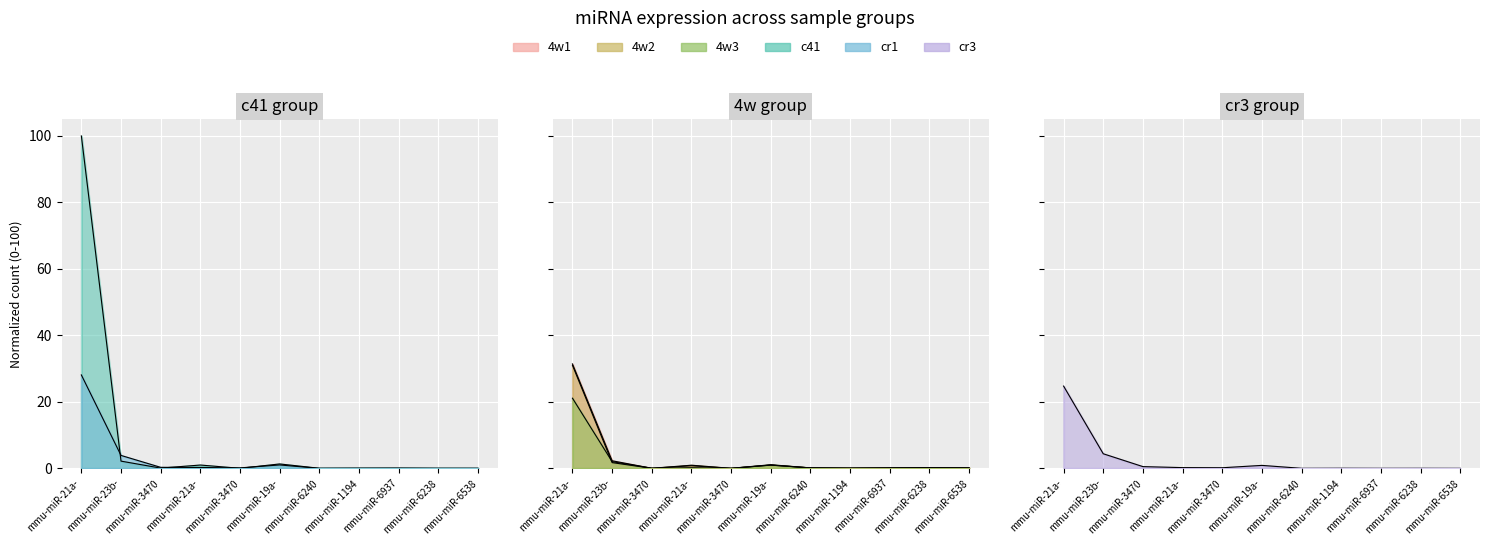

How many interior local peaks does the cr1 series have?

2